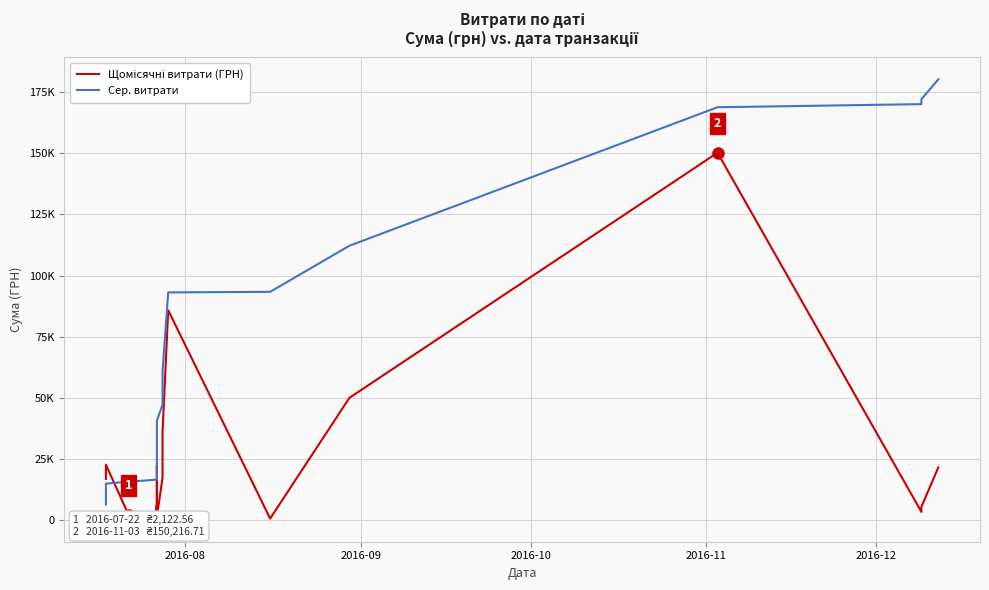

Rank the series at 2016-10 from highest to lowest value.

Сер. витрати, Щомісячні витрати (ГРН)